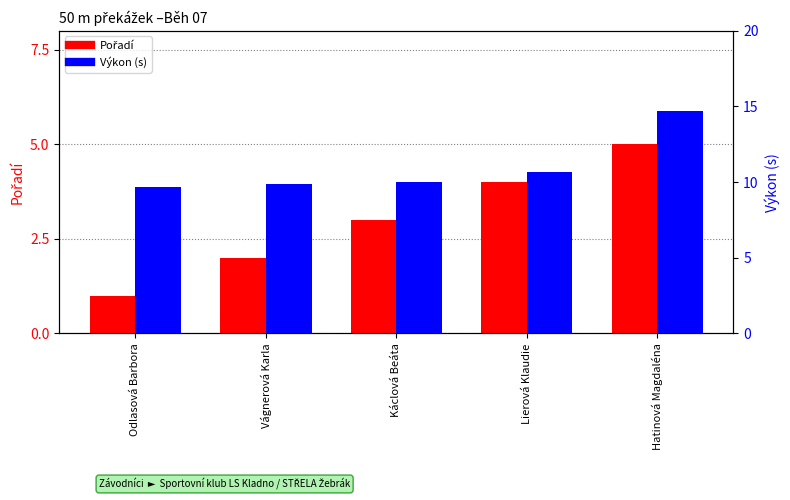

At which category is the sum across all series the highest?

Hatinová Magdaléna